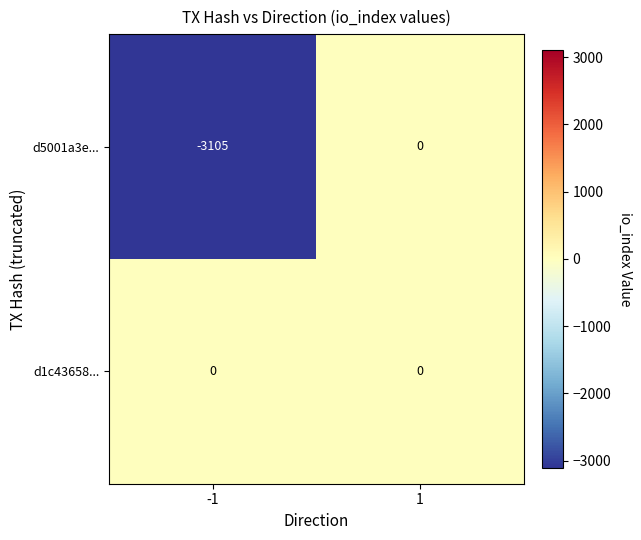

What is the sum of all d5001a3e... values?

-3105